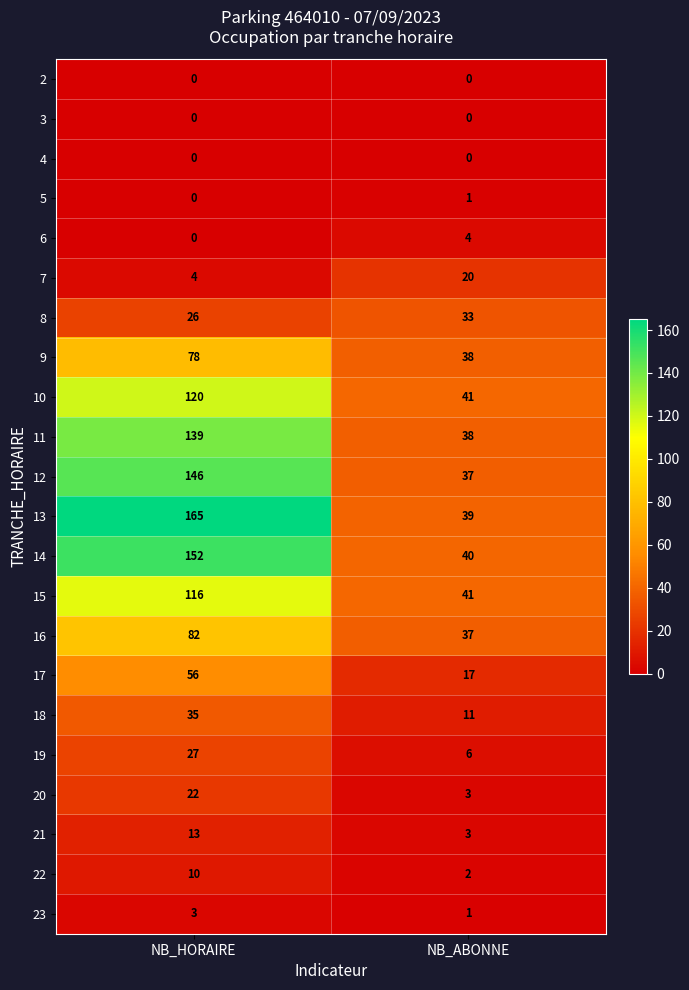

Between NB_HORAIRE and NB_ABONNE, which series saw the biggest shift?

13